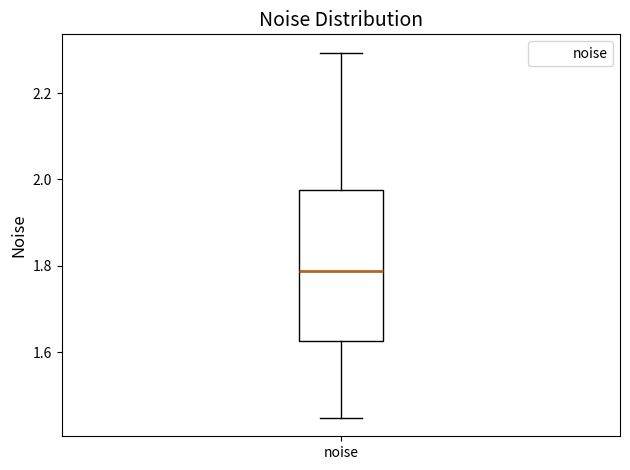

Transcribe this box plot: give where the median line is, the range the box spans, and where the two whiskers end, as read against the y-axis. The values are not printed on the chart, so give them approximately, as read against the axis.

median 1.78, box 1.62 to 1.98, whiskers 1.44 to 2.30